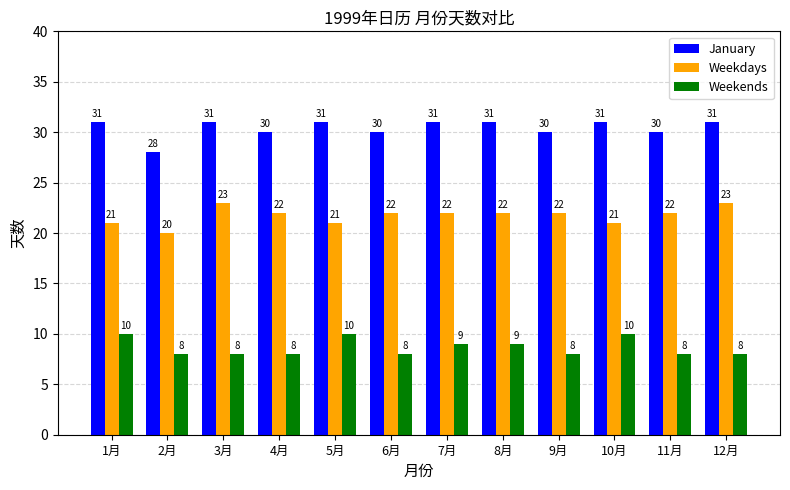

What is the label of the 8th bar from the left?

8月